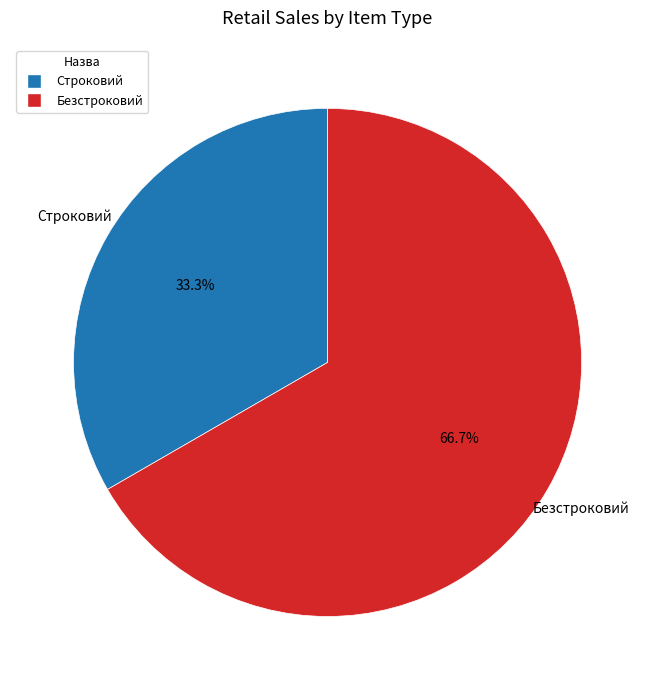

How many slices are in this pie chart?

2